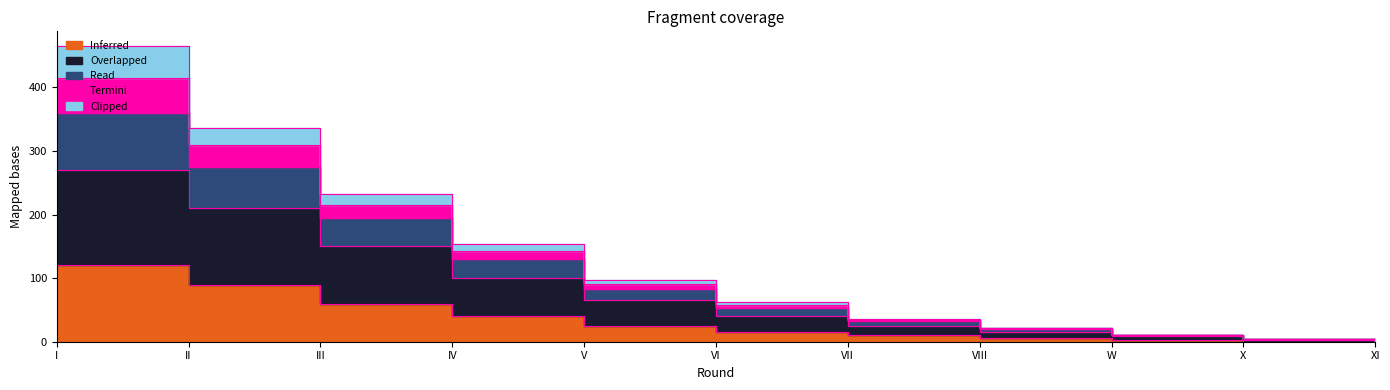

The Inferred series shows 2 at VIII. True or false?

False